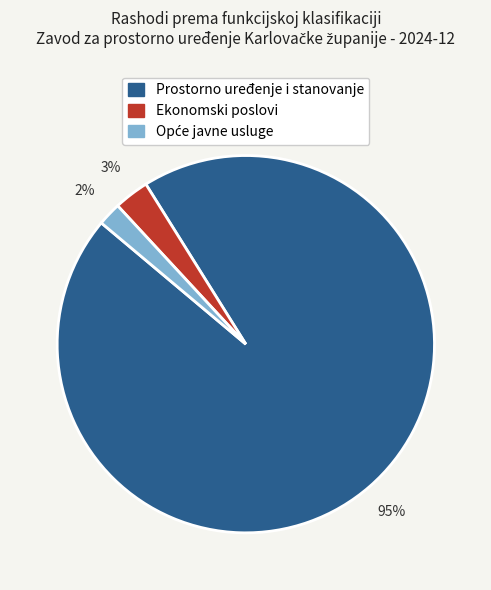

What is the majority slice?

Prostorno uređenje i stanovanje